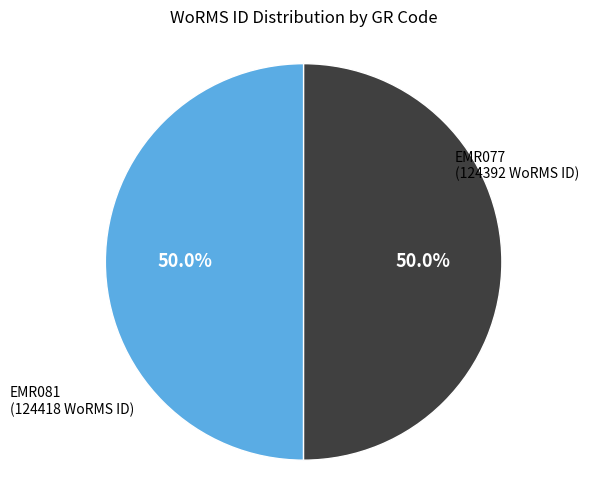

How many slices are in this pie chart?

2